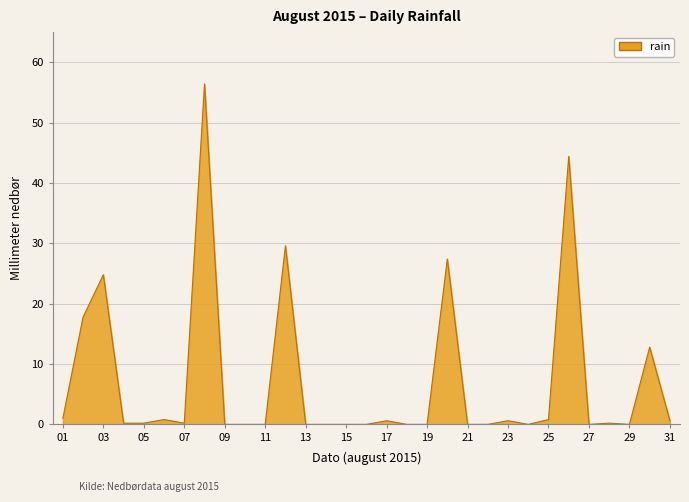

What is the greatest value displayed?

56.4